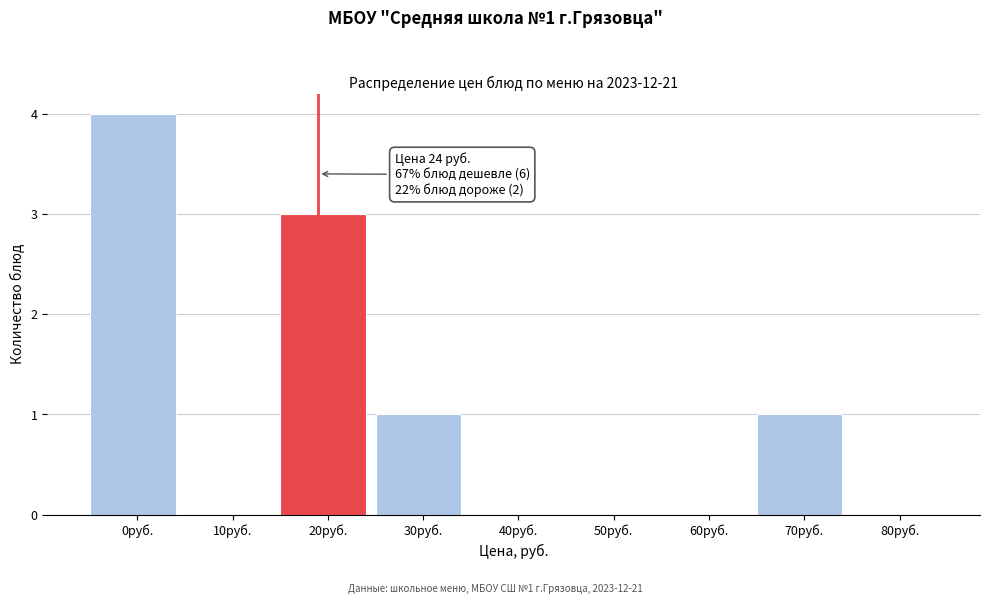

Reading left to right, list all the values displayed in this chart.

0руб.=4	10руб.=0	20руб.=3	30руб.=1	40руб.=0	50руб.=0	60руб.=0	70руб.=1	80руб.=0